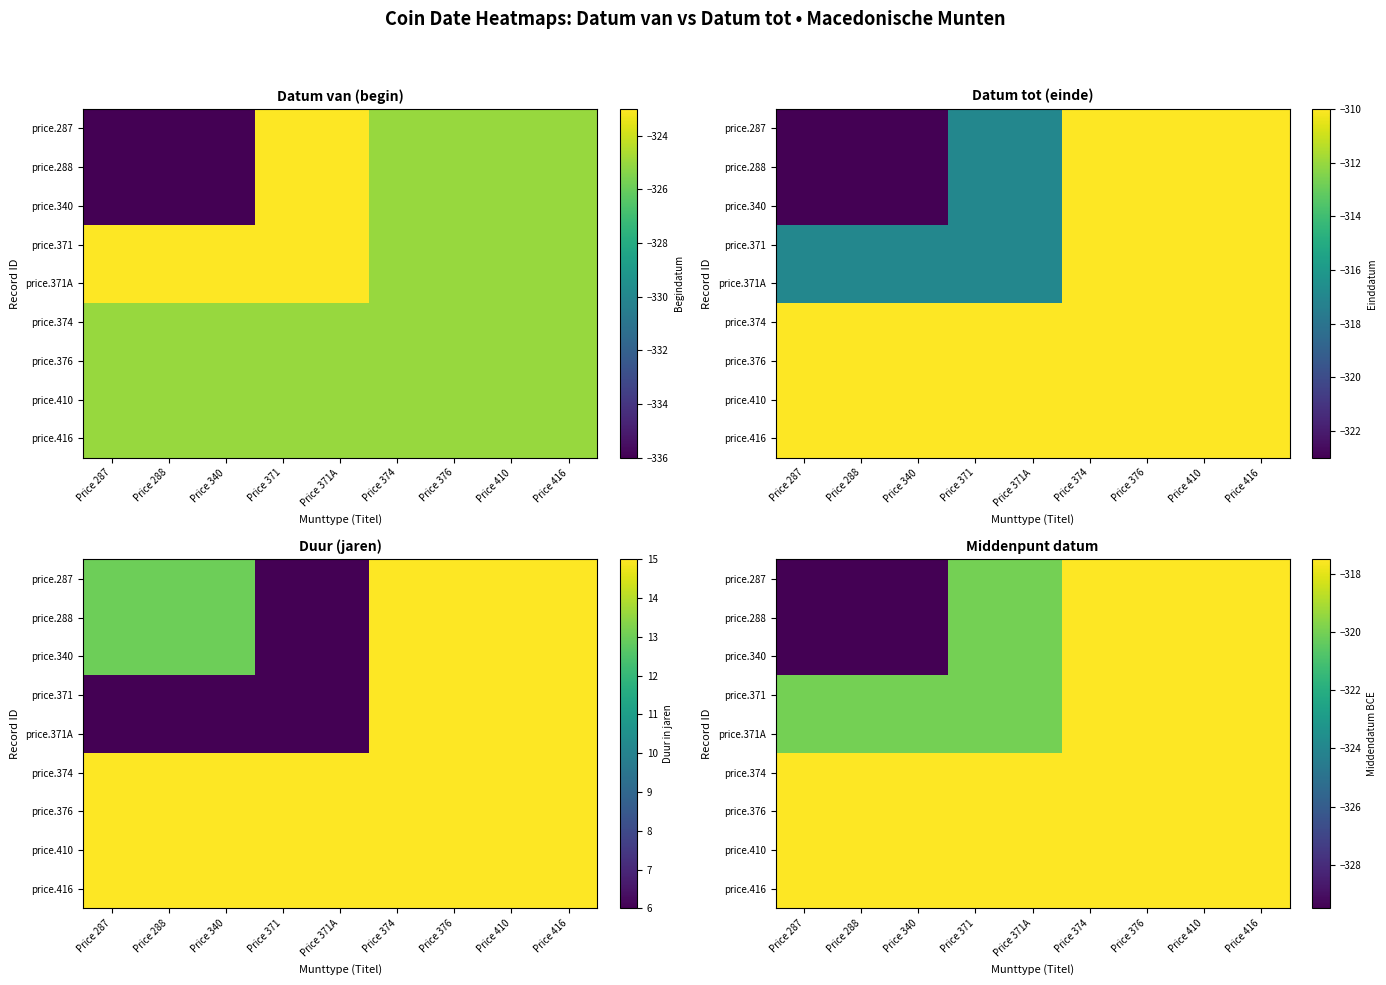

What value does the price.416 series have at Price 374?

-317.5